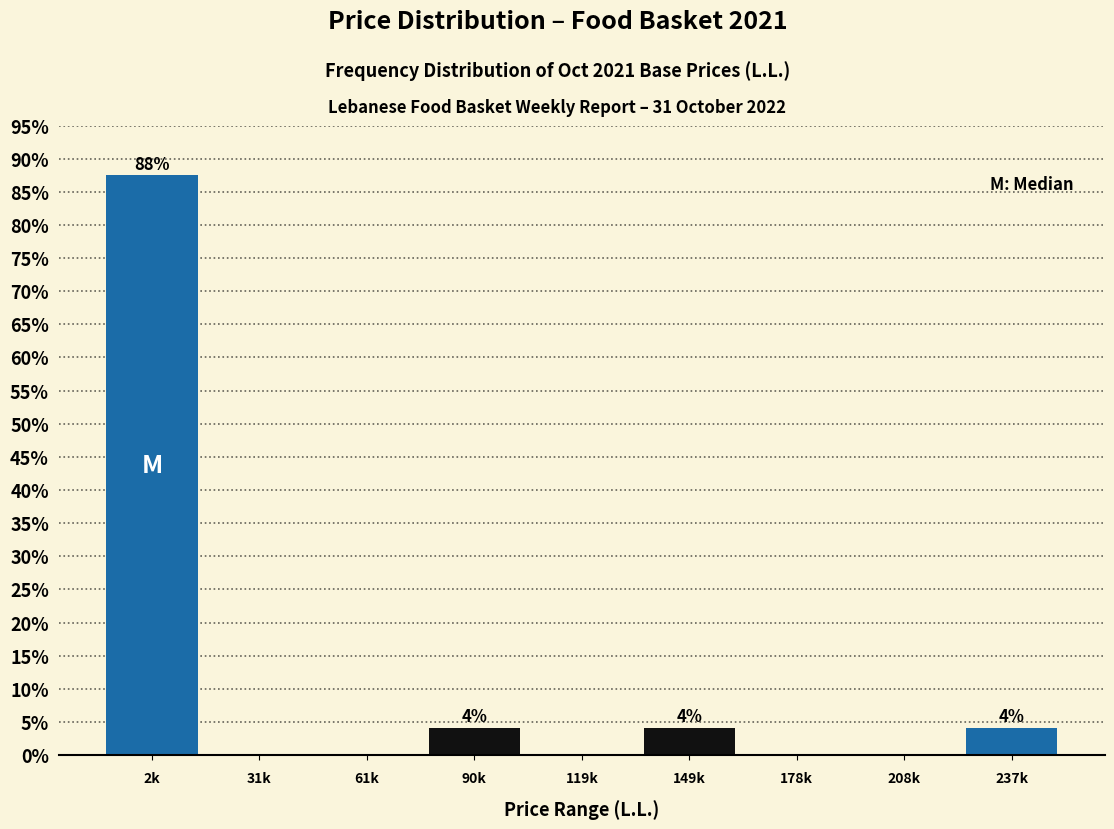

Reading right to left, what are all the values shown in this chart?

237k=4.2	208k=0.0	178k=0.0	149k=4.2	119k=0.0	90k=4.2	61k=0.0	31k=0.0	2k=87.5